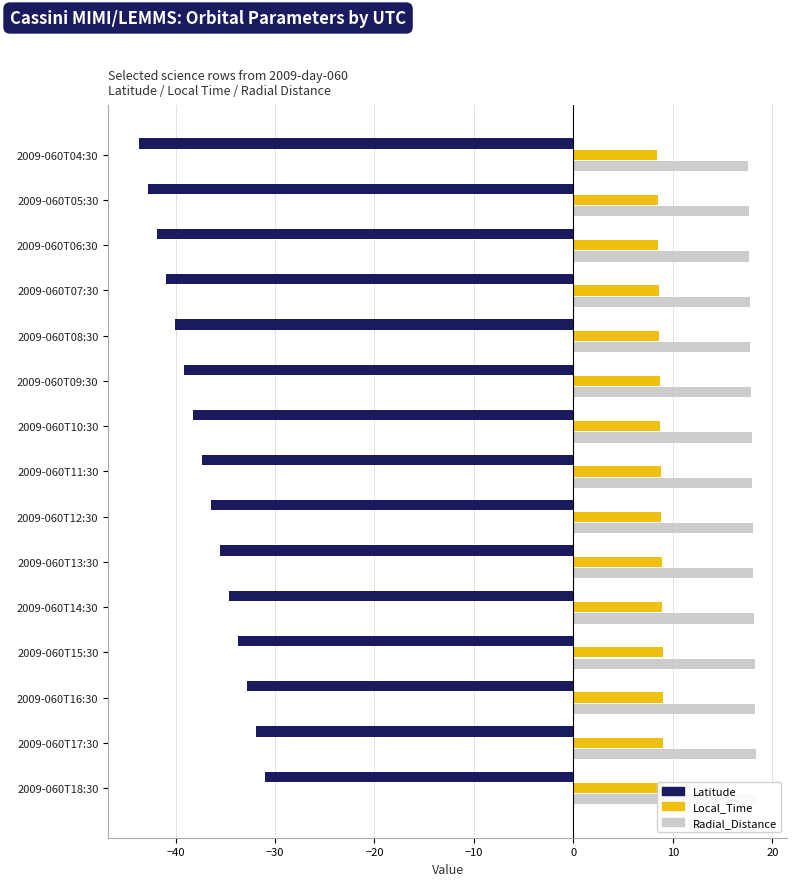

Does the chart contain stacked bars?

No